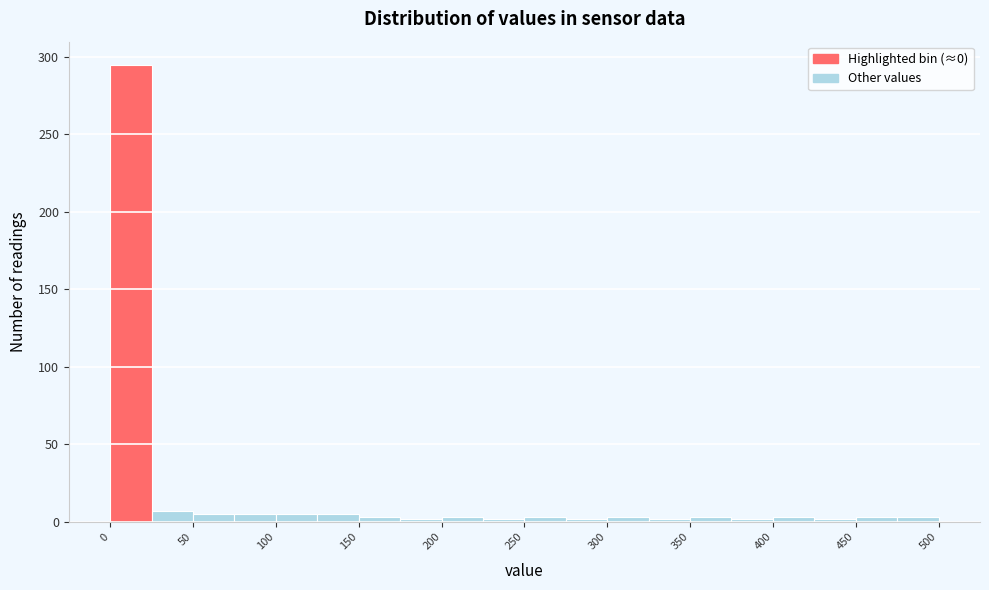

What is the height of the bar covering 50 to 75 on the x-axis? The values are not printed on the chart, so give them approximately, as read against the axis.

5